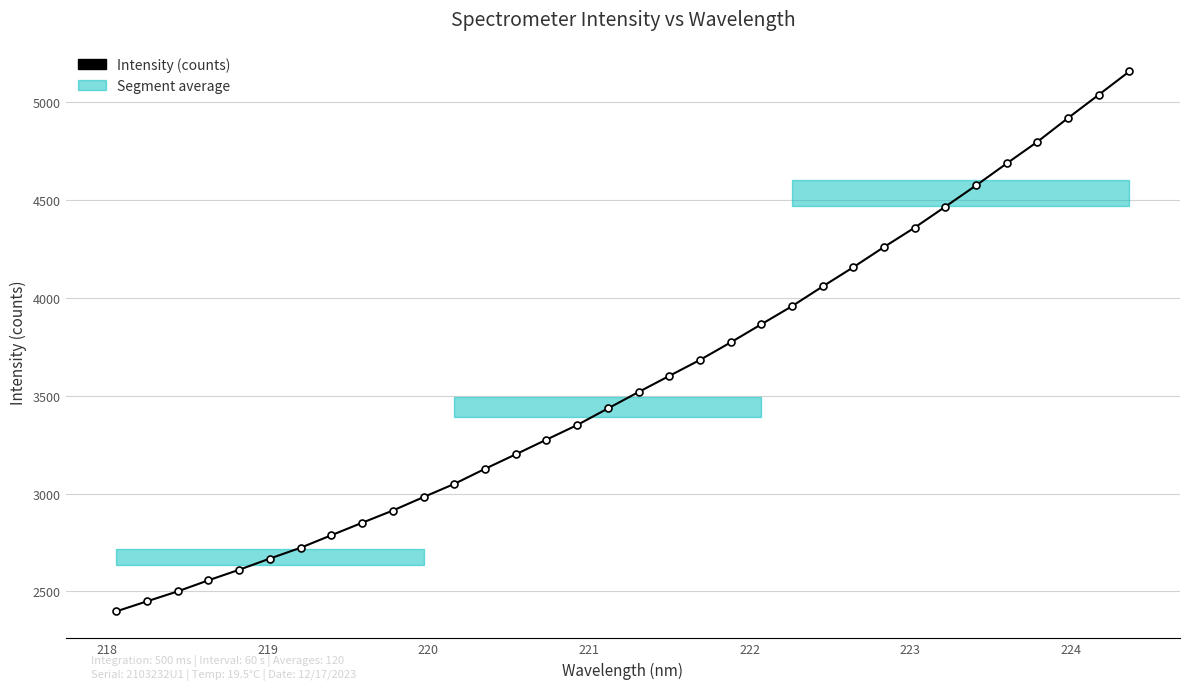

Reading left to right, extract all data points from this chart.

2398.3	2449.7	2500.5	2557.1	2610.9	2668.2	2723.4	2787.3	2850.8	2913.4	2982.1	3049.3	3126.3	3200.3	3275.3	3349.9	3434.5	3518.5	3600.8	3682.3	3771.8	3864.6	3957.0	4057.8	4156.1	4259.2	4358.4	4465.5	4573.6	4686.0	4796.6	4918.0	5036.5	5155.9